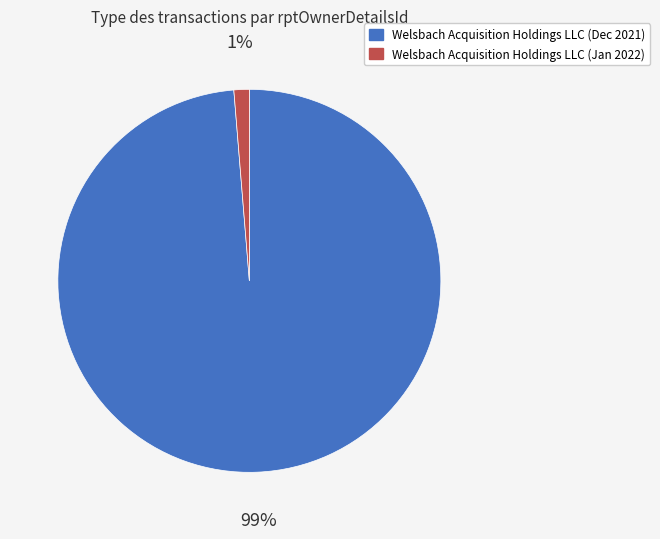

To the nearest percent, what is the combined percentage of Welsbach Acquisition Holdings LLC (Dec 2021) and Welsbach Acquisition Holdings LLC (Jan 2022)?

100%